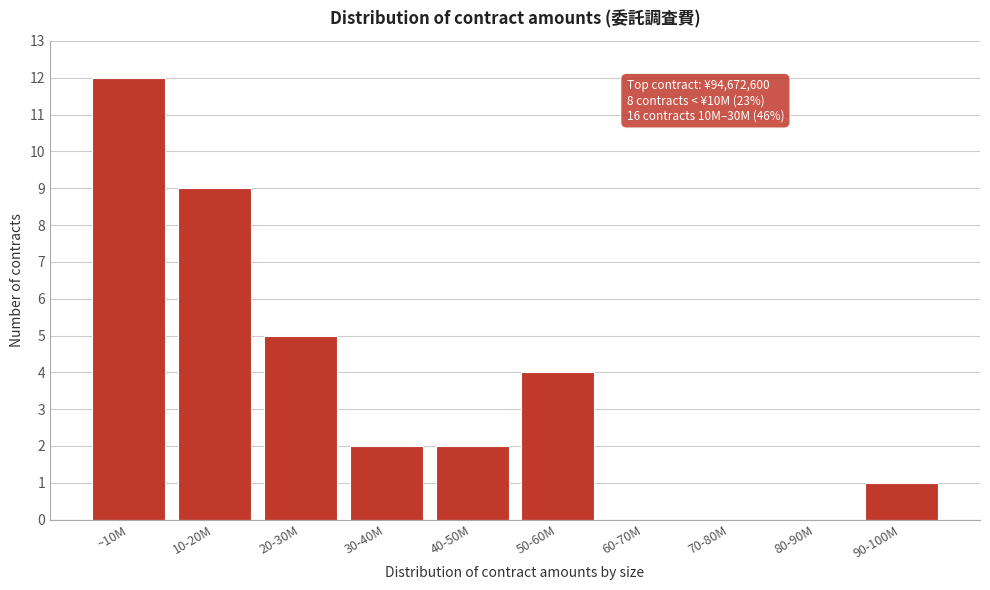

Reading left to right, what are all the values shown in this chart?

~10M=12	10-20M=9	20-30M=5	30-40M=2	40-50M=2	50-60M=4	60-70M=0	70-80M=0	80-90M=0	90-100M=1